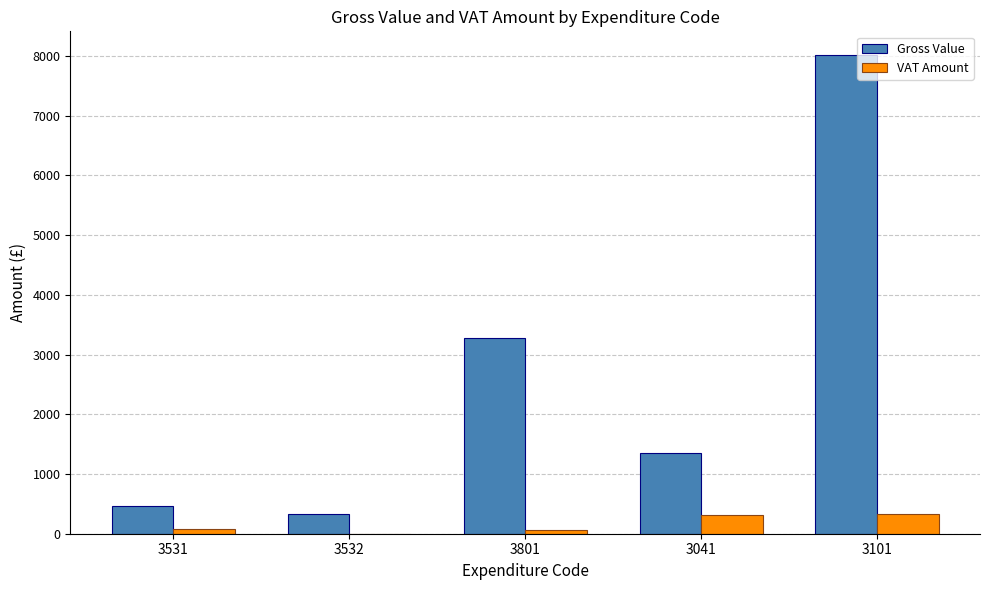

Which series has the widest spread of values?

Gross Value